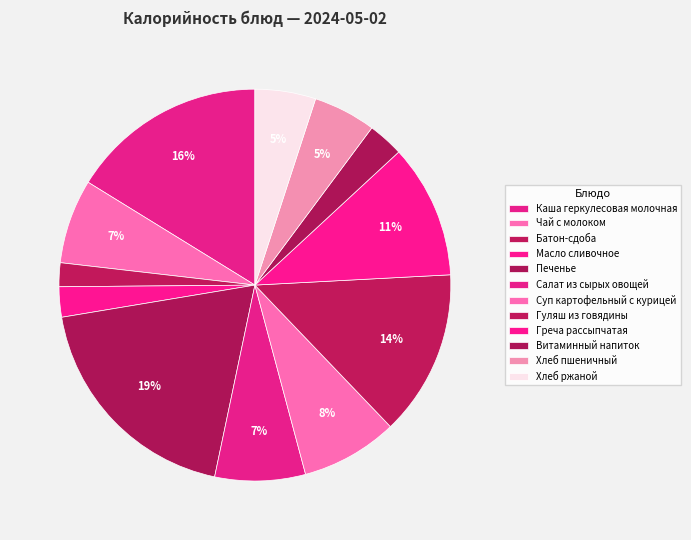

To the nearest percent, what is the difference between the Витаминный напиток and Чай с молоком slice percentages?

4%